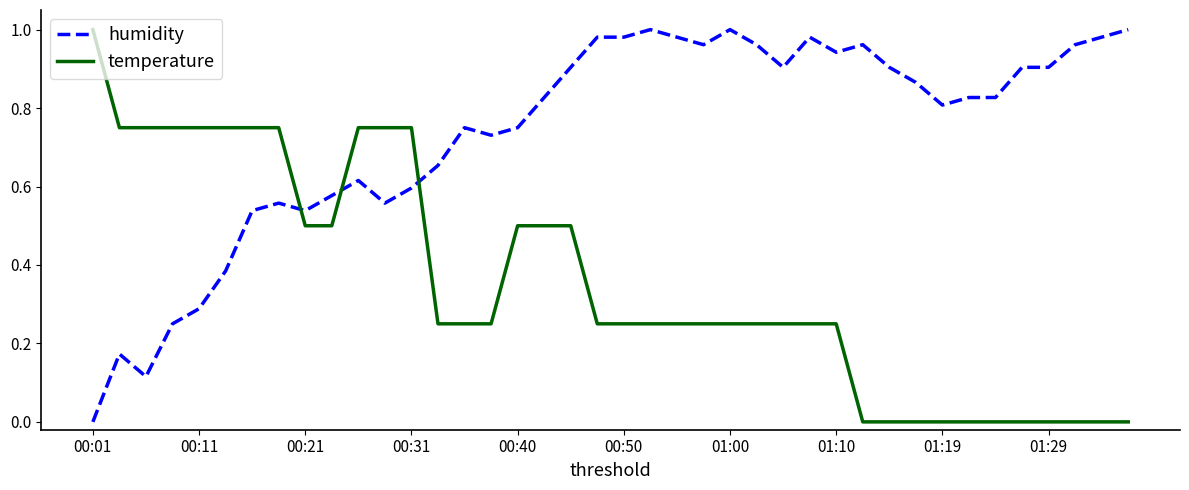

After their last crossing, which series has the higher values: humidity or temperature?

humidity